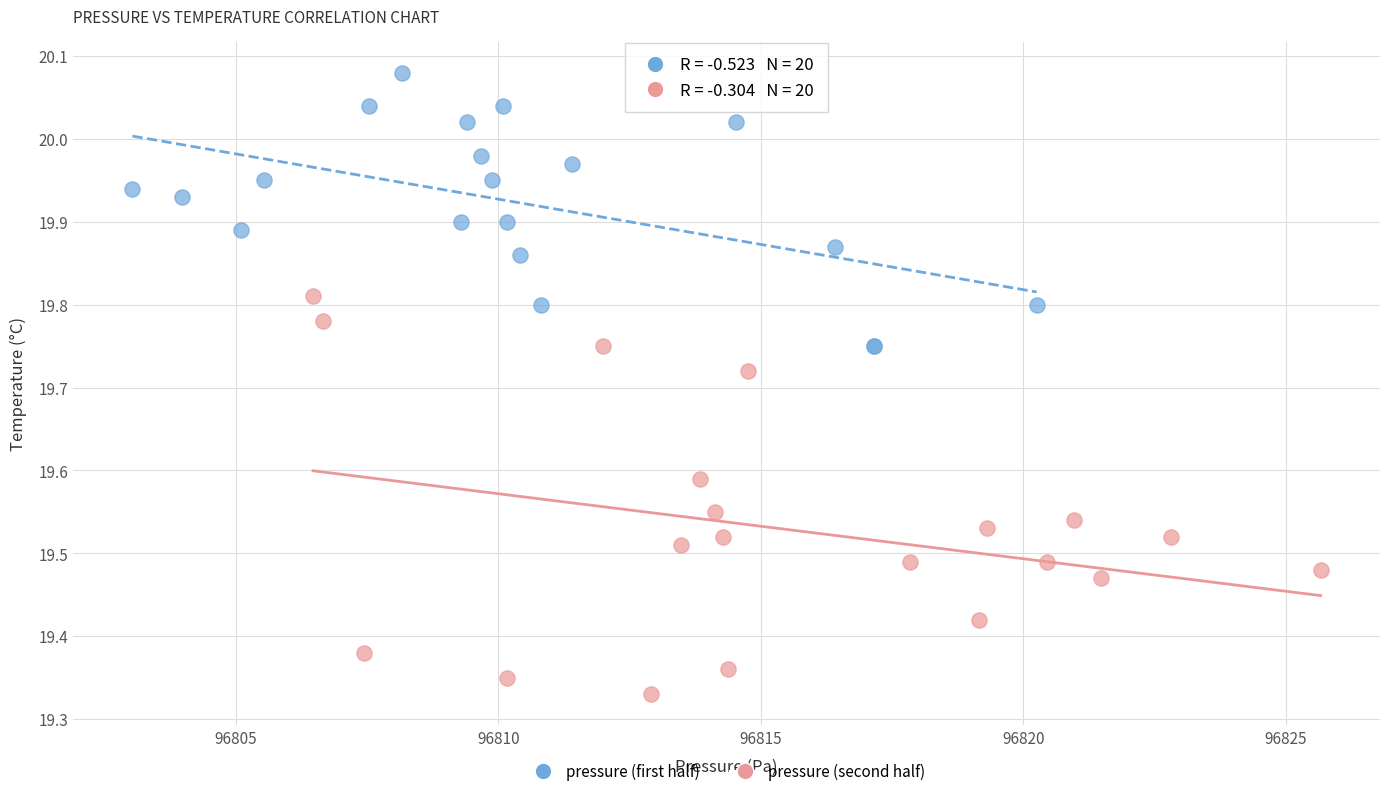

Which series has the largest Y range (max minus min)?

pressure (second half)